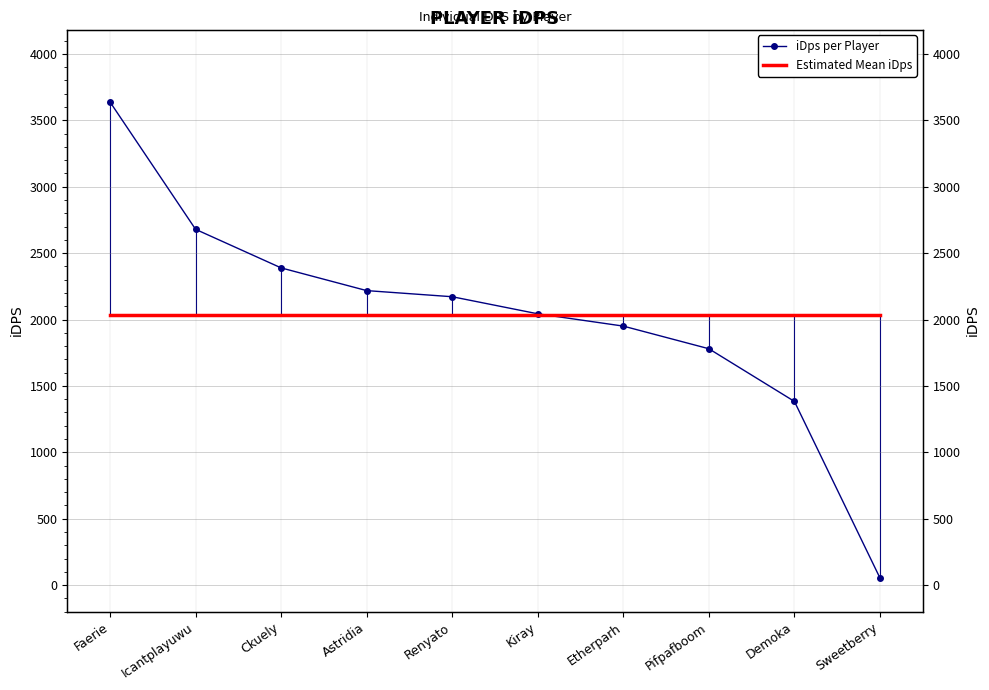

Which series ends up on top after the final intersection of Estimated Mean iDps and iDps per Player?

Estimated Mean iDps